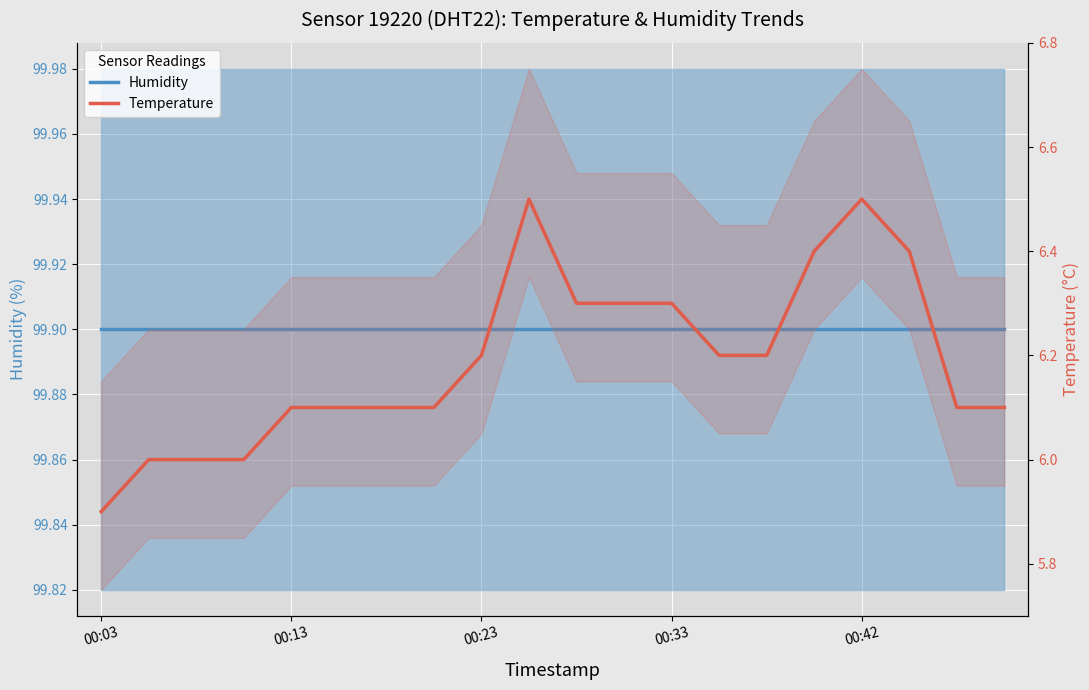

At how many categories does at least one series exceed 53?

20